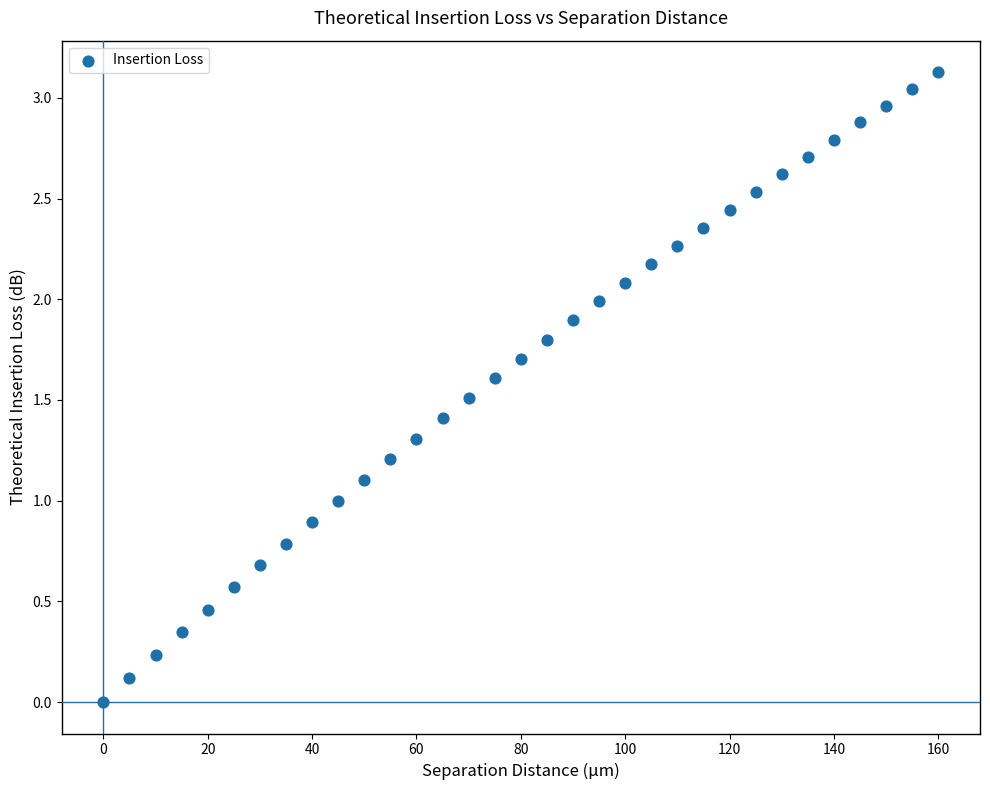

What is the range of X values (max minus min)?

160.0